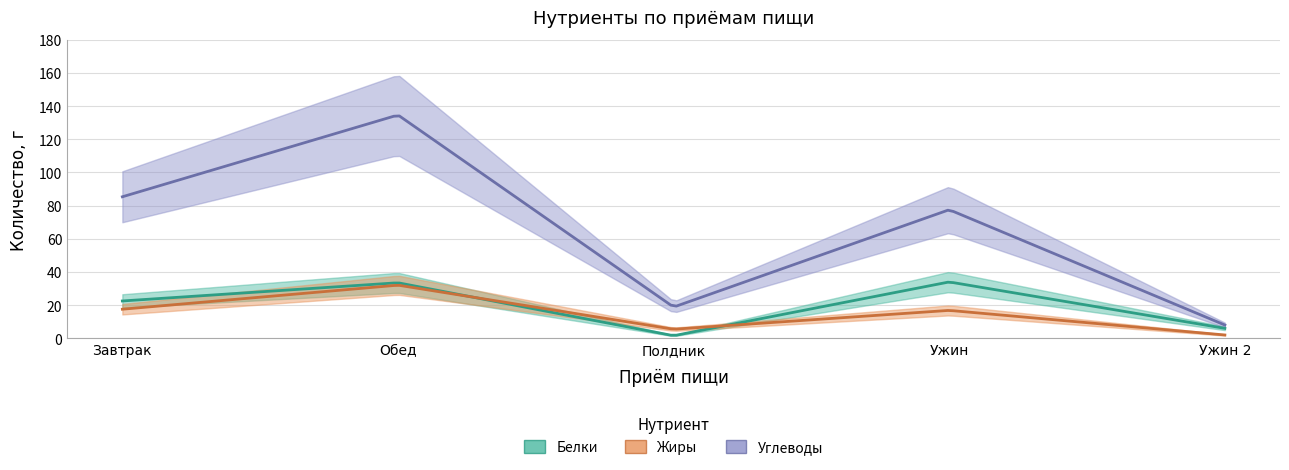

Rank the categories by Углеводы value from highest to lowest.

Обед, Завтрак, Ужин, Полдник, Ужин 2